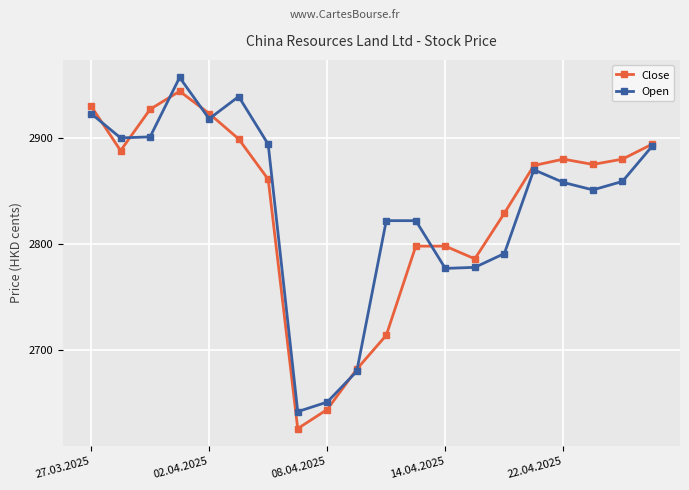

What is the greatest value displayed?

2957